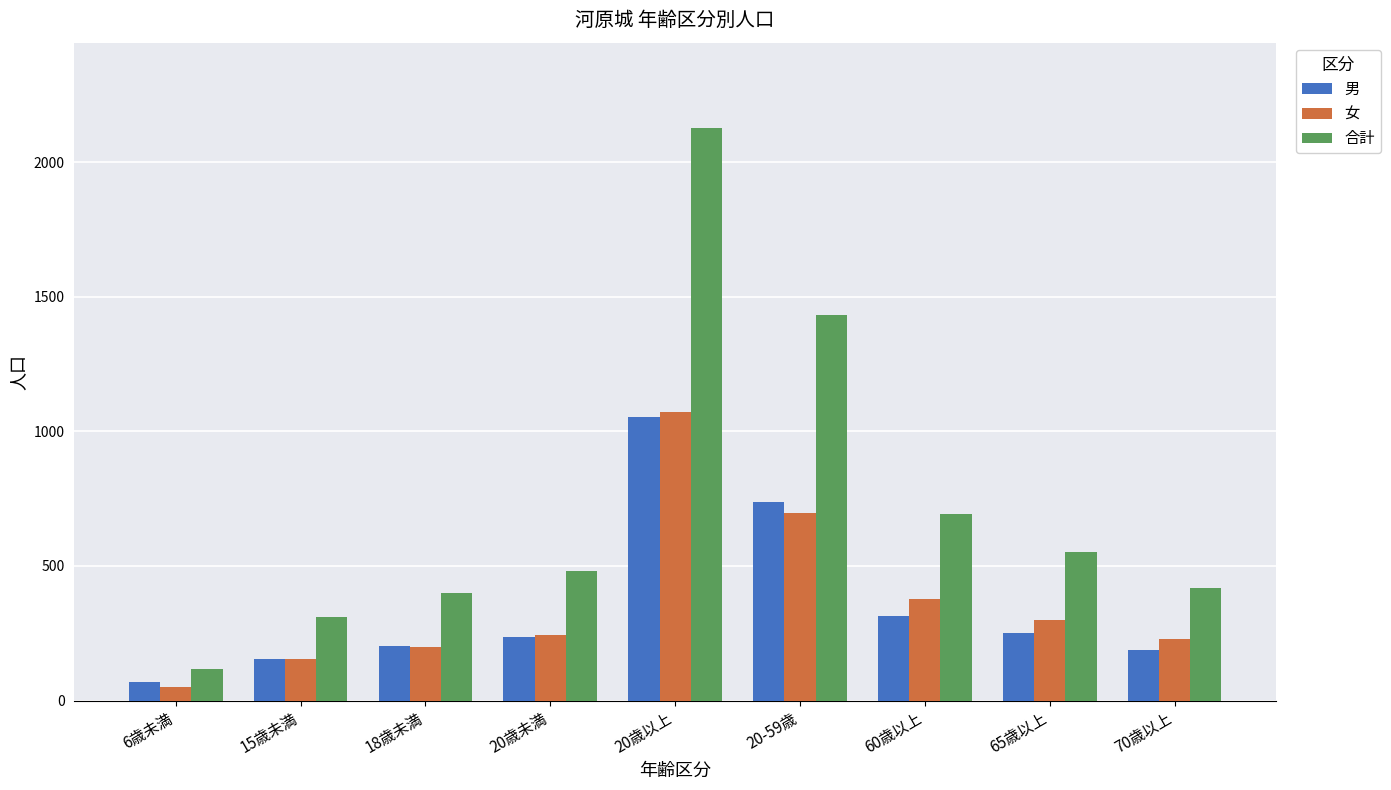

What is the value of the 合計 bar at the 7th from the left?

692